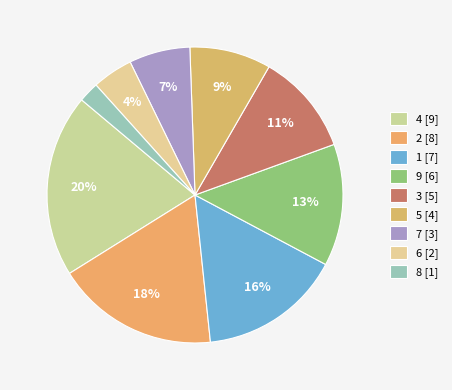

Count the number of slices in the pie.

9